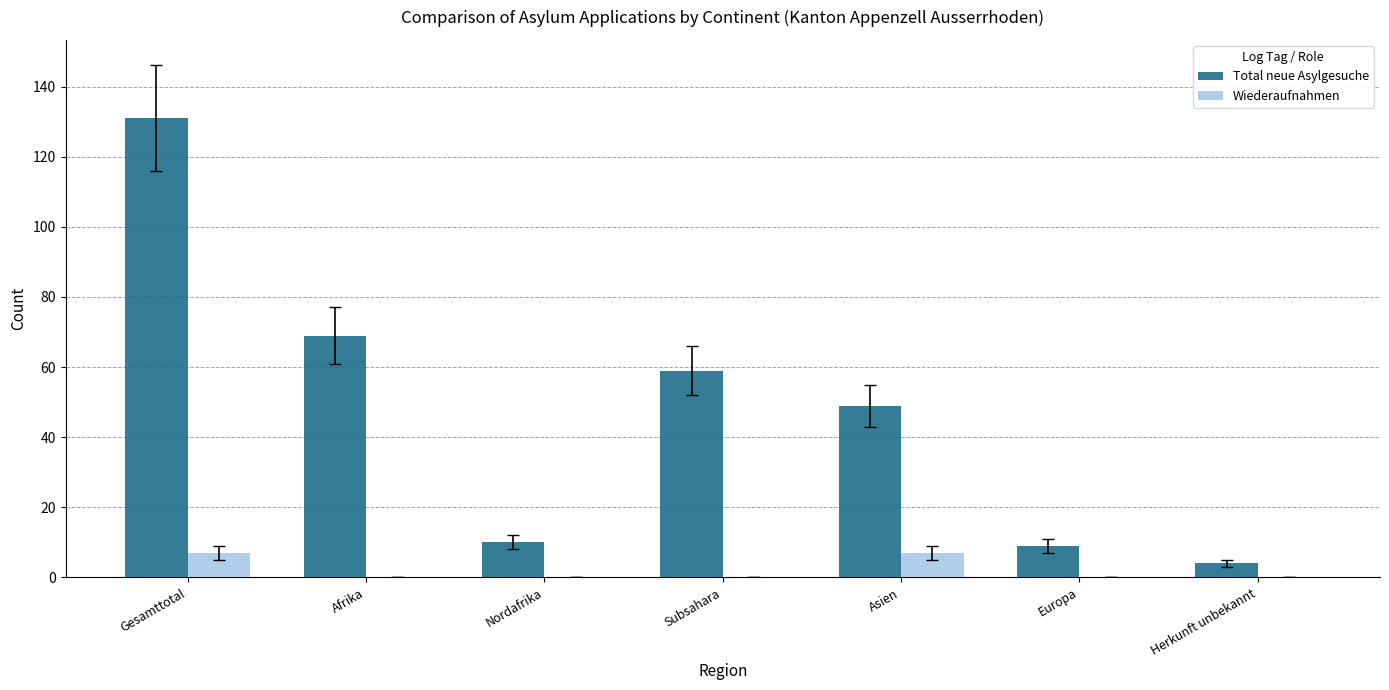

How many Wiederaufnahmen values are between 0 and 7?

7